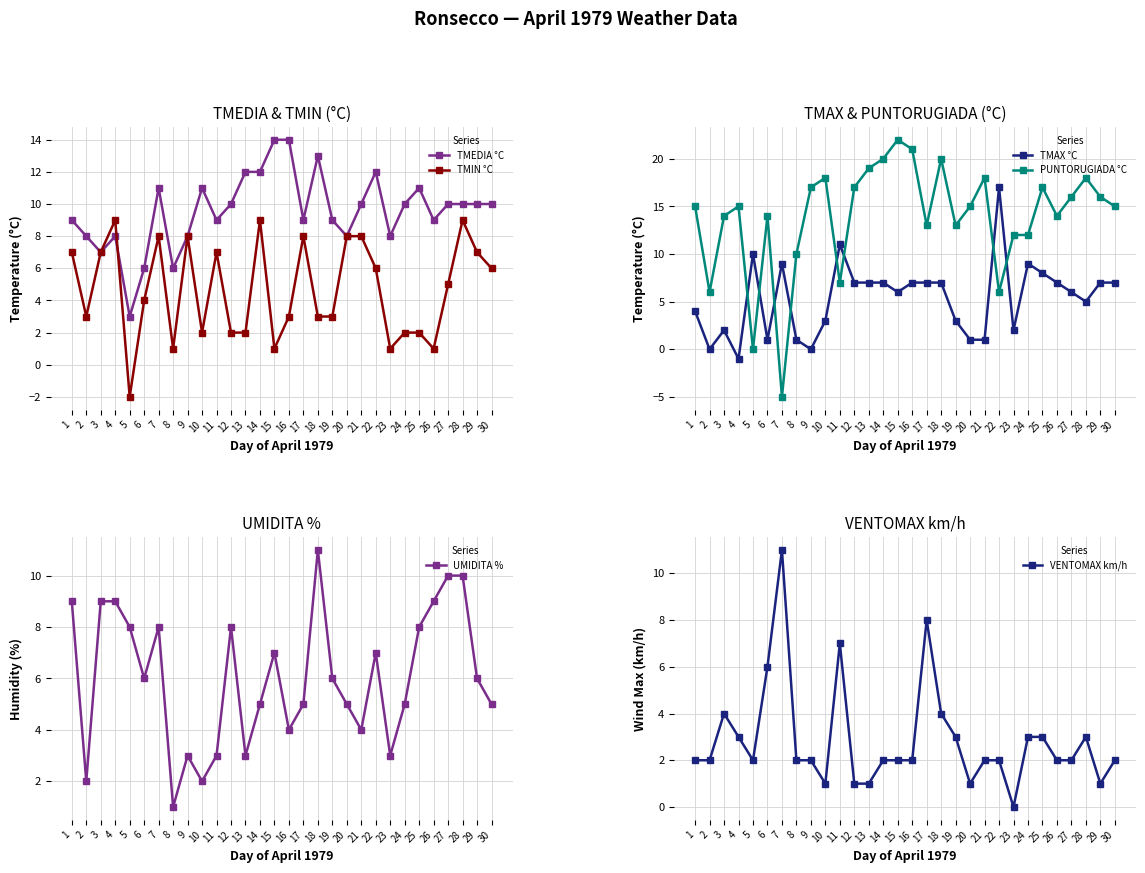

The TMEDIA °C series shows 12 at 22. True or false?

True